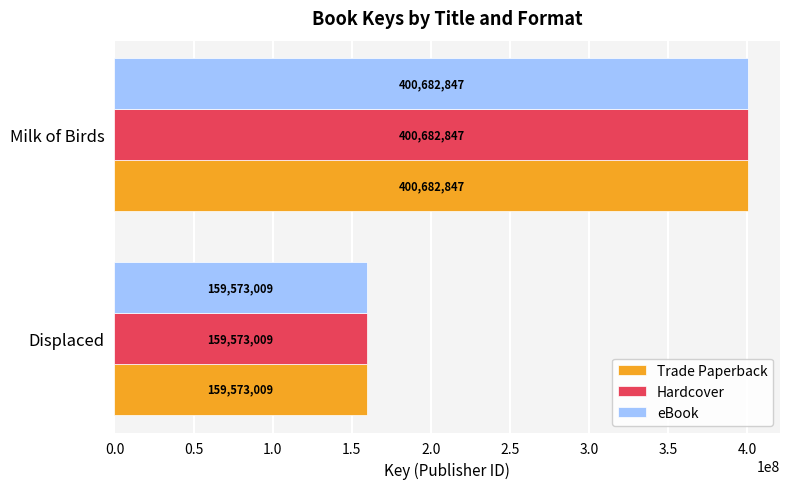

What is the difference between the maximum and minimum values in the eBook series?

241109838